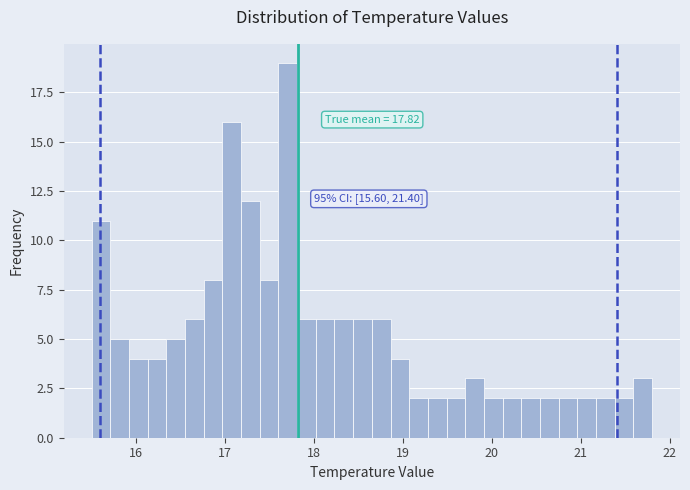

Read against the x-axis, roughly where is the centre of the tallest bar?

17.7